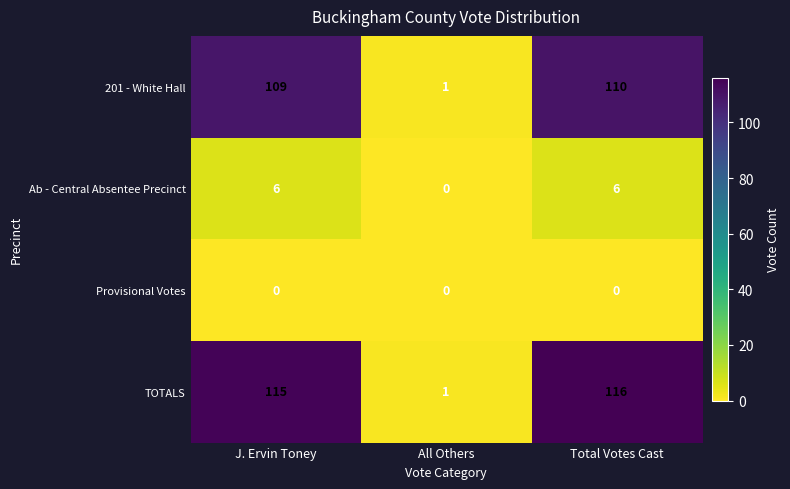

What is the maximum value shown in the chart?

116